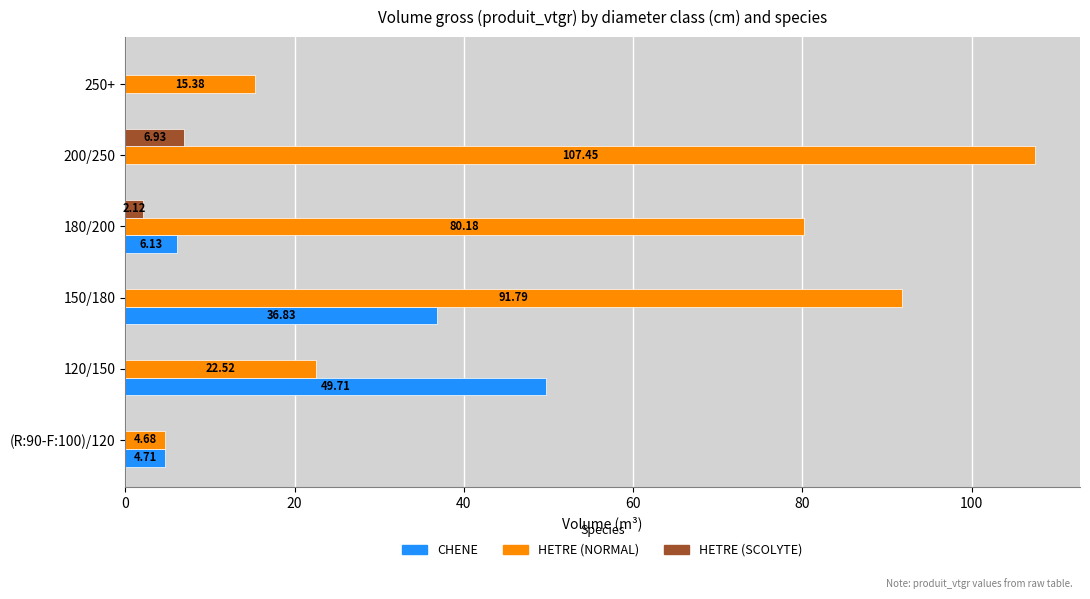

At which category is the sum across all series the highest?

150/180